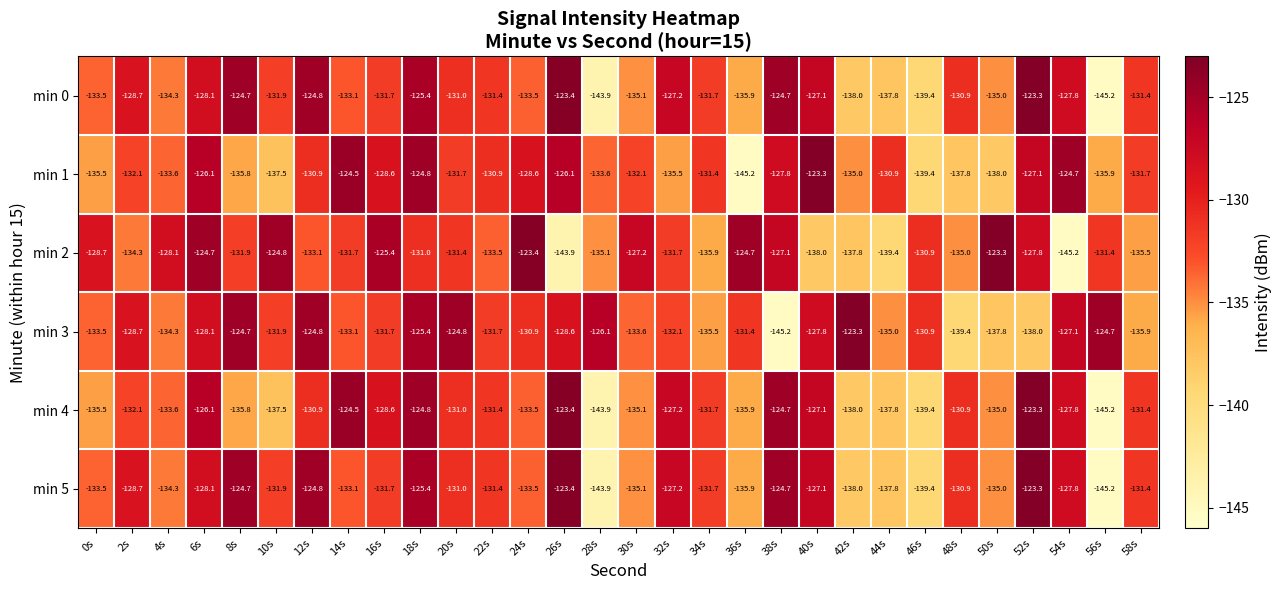

What is the difference between the highest and lowest values at 28s?

17.8